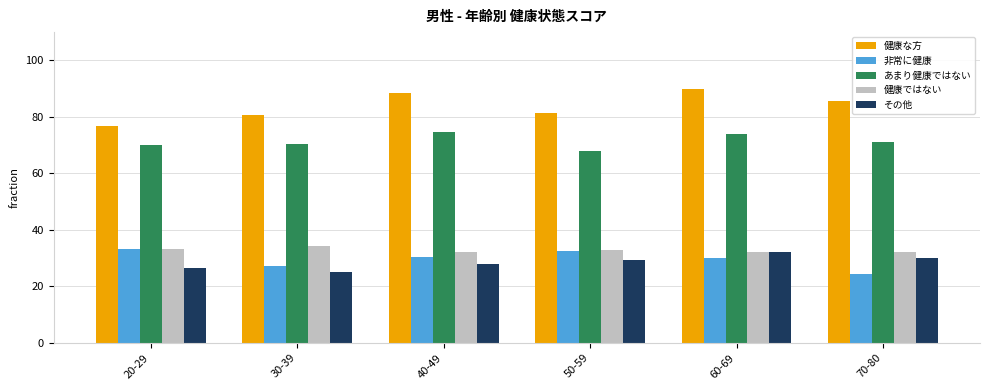

What is the difference between the maximum and minimum values in the あまり健康ではない series?

6.7